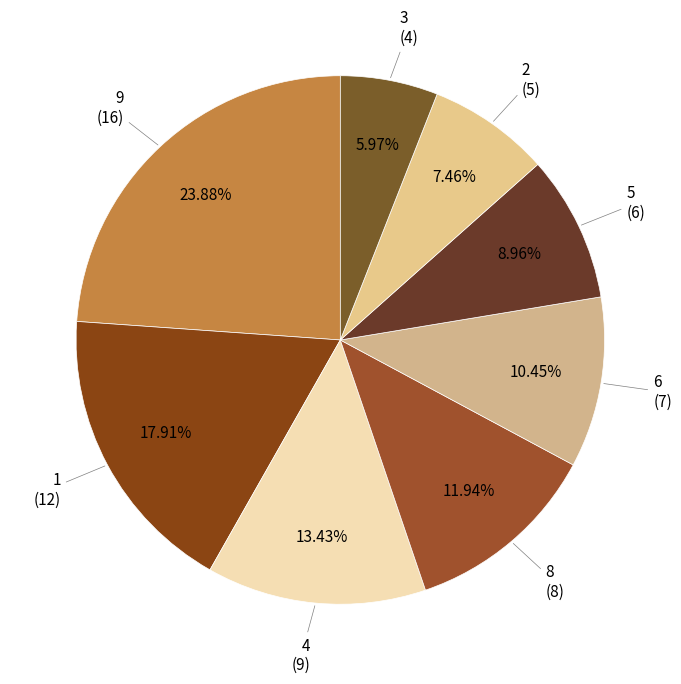

How many segments does this pie chart have?

8